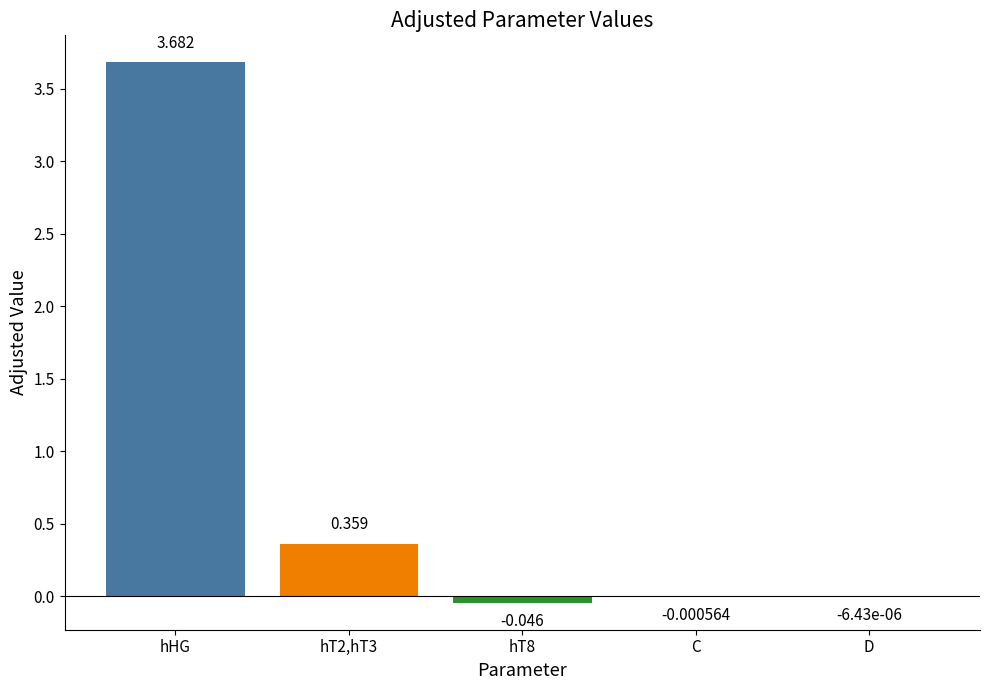

Are the bars grouped side by side (vs. stacked)?

No